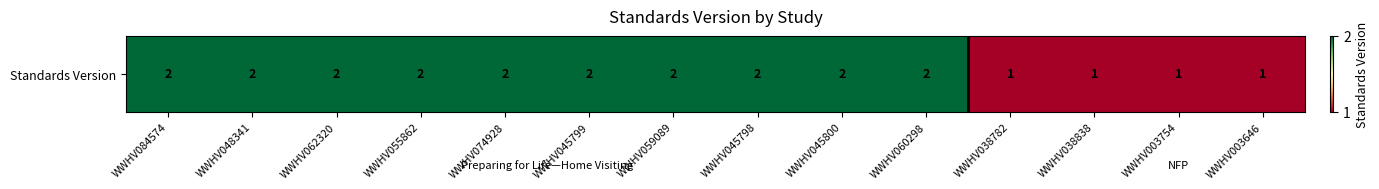

The chart shows a value of 1 at WWHV062320. True or false?

False